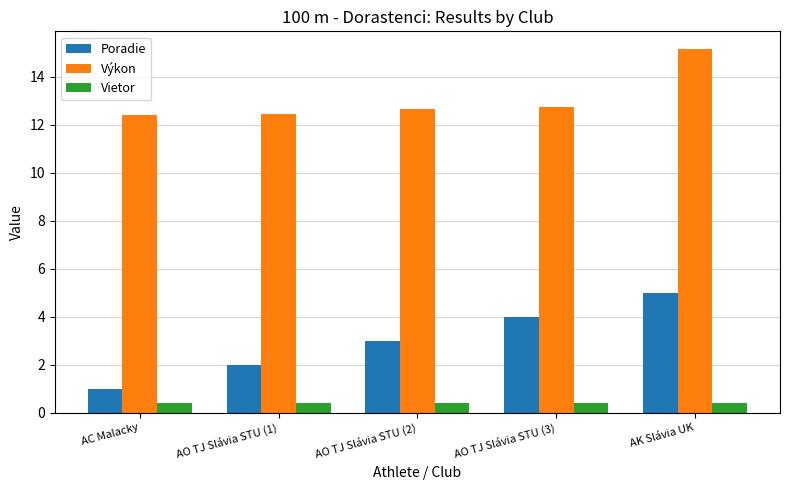

What is the sum of the Výkon values at AK Slávia UK and AO TJ Slávia STU (1)?

27.6